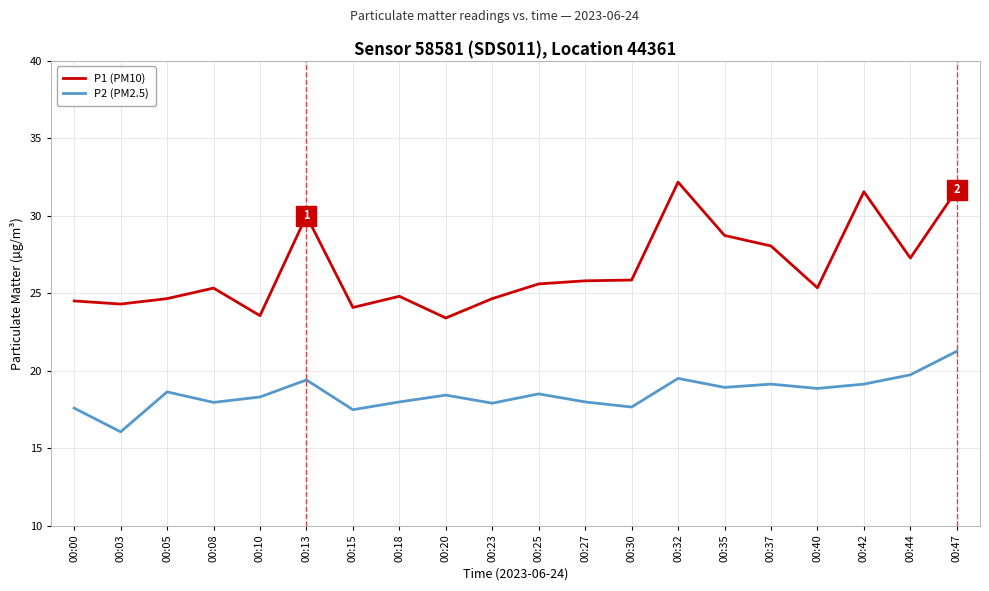

True or false: P1 (PM10) and P2 (PM2.5) intersect in this chart.

False